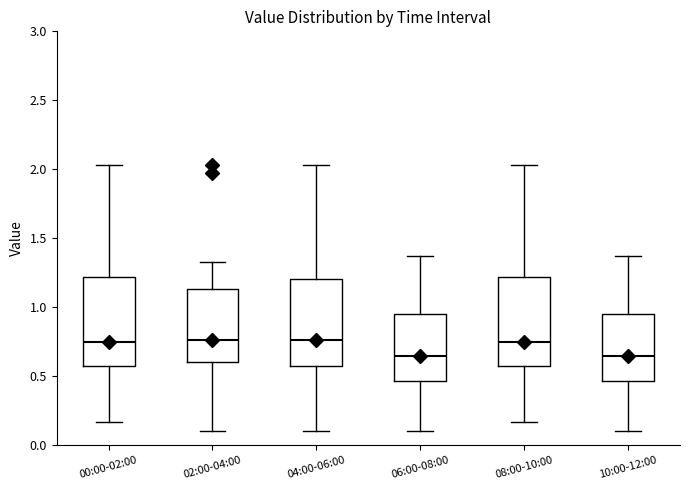

Reading left to right, transcribe this box plot: for each box, give where its median line is, the range the box spans, and where its two whiskers end, as read against the y-axis. The values are not printed on the chart, so give them approximately, as read against the axis.

00:00-02:00: median 0.75, box 0.60 to 1.20, whiskers 0.15 to 2.05
02:00-04:00: median 0.75, box 0.60 to 1.15, whiskers 0.10 to 1.35
04:00-06:00: median 0.75, box 0.60 to 1.20, whiskers 0.10 to 2.05
06:00-08:00: median 0.65, box 0.45 to 0.95, whiskers 0.10 to 1.35
08:00-10:00: median 0.75, box 0.60 to 1.20, whiskers 0.15 to 2.05
10:00-12:00: median 0.65, box 0.45 to 0.95, whiskers 0.10 to 1.35